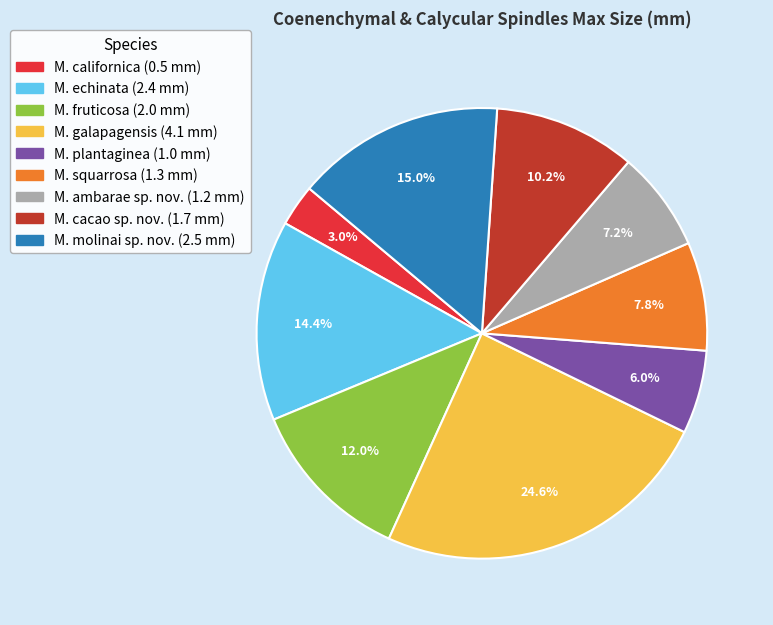

How many segments does this pie chart have?

9